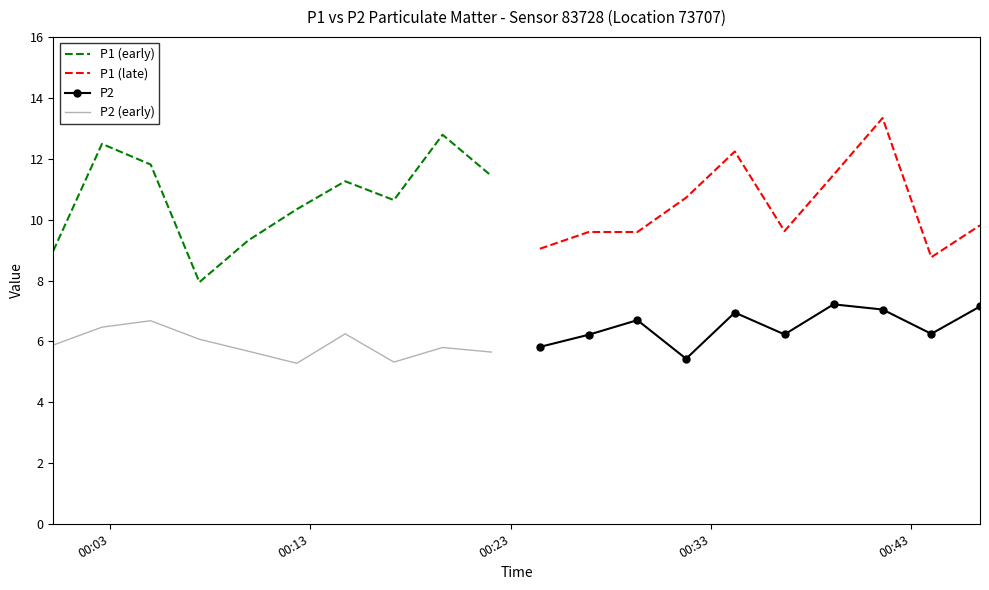

True or false: P1 (early) and P2 (early) intersect in this chart.

False